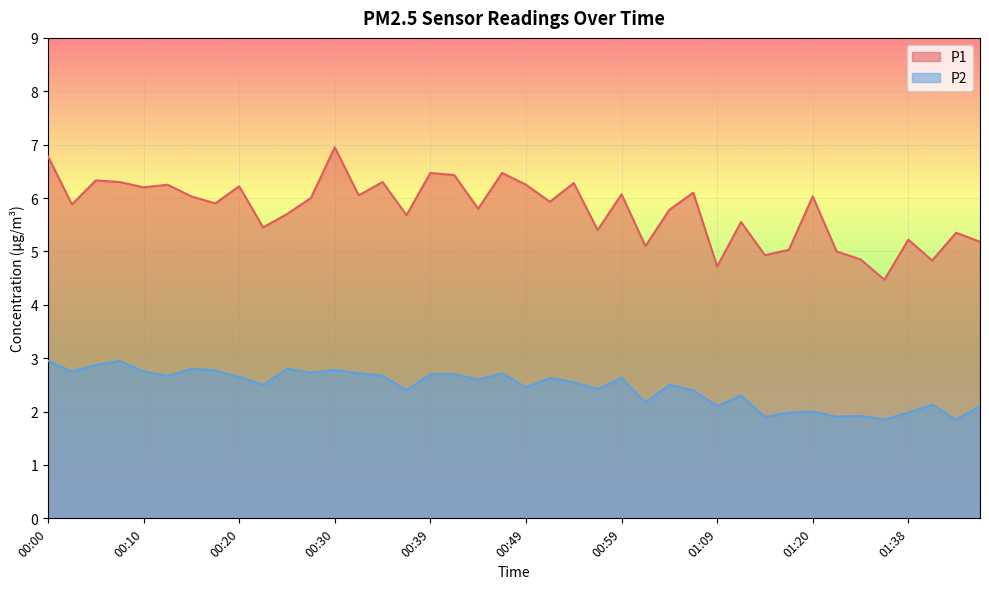

What is the label of the 16th point from the right?

00:59